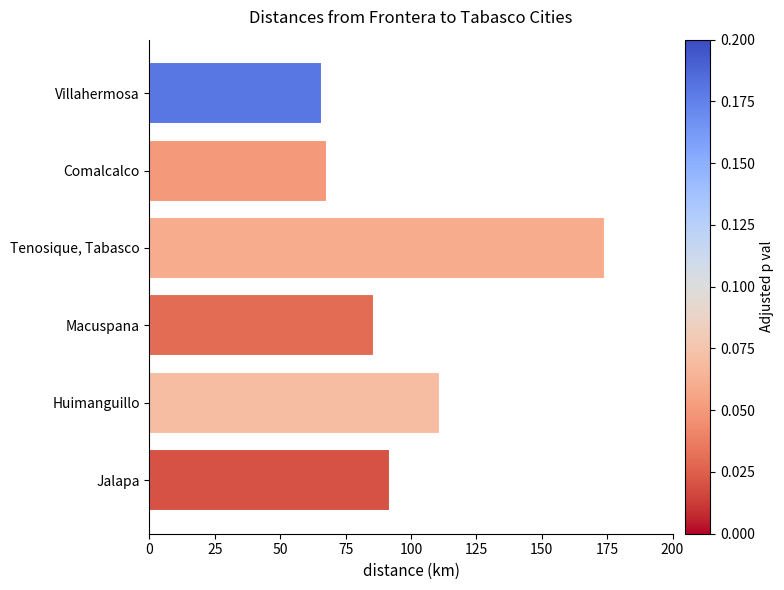

Is it true that the value at Macuspana is 86?

True